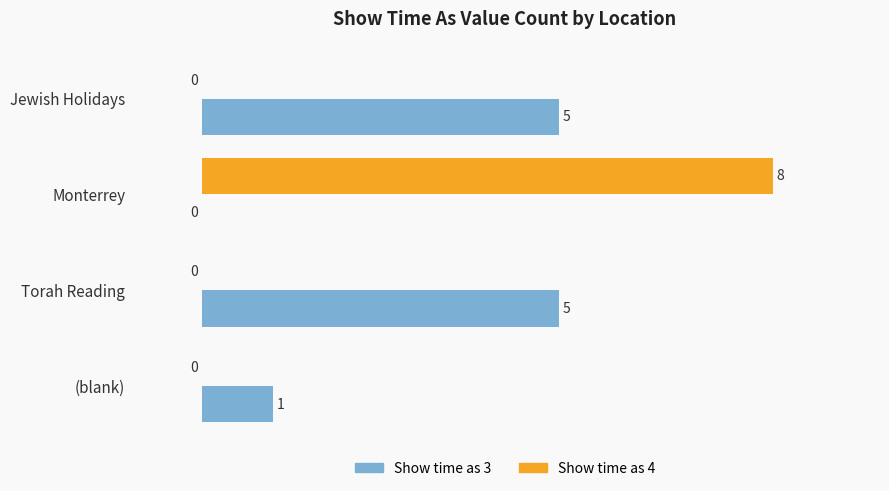

What is the maximum value shown in the chart?

8